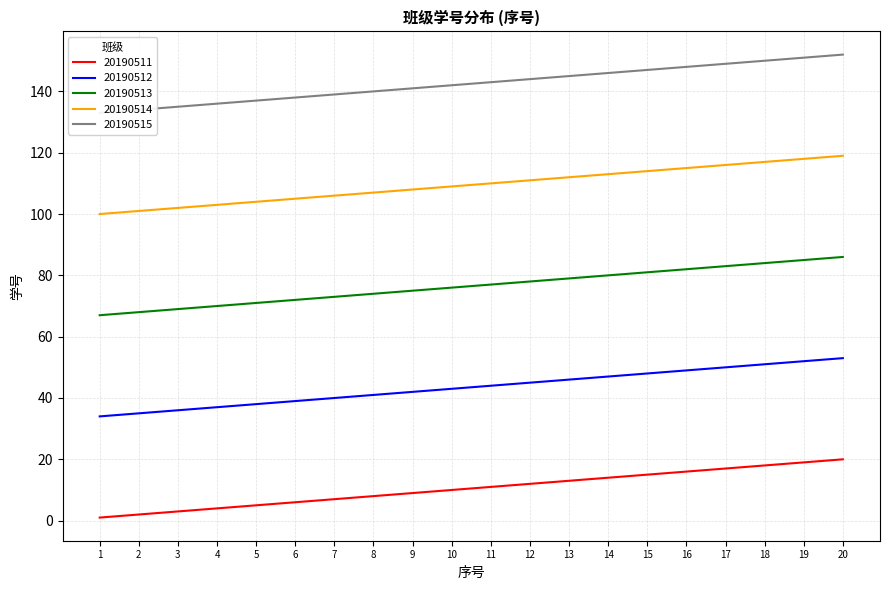

Rank the series at 1 from highest to lowest value.

20190515, 20190514, 20190513, 20190512, 20190511